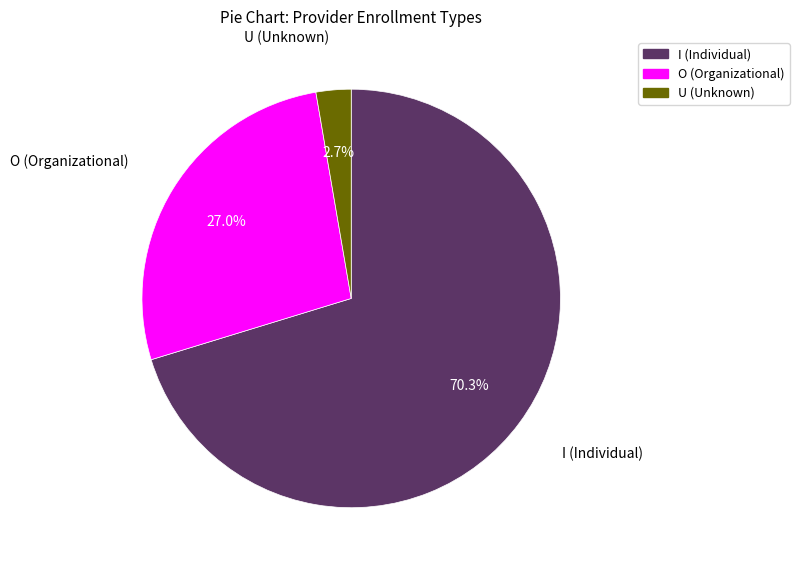

Is the sum of O (Organizational) and I (Individual) greater than half?

Yes